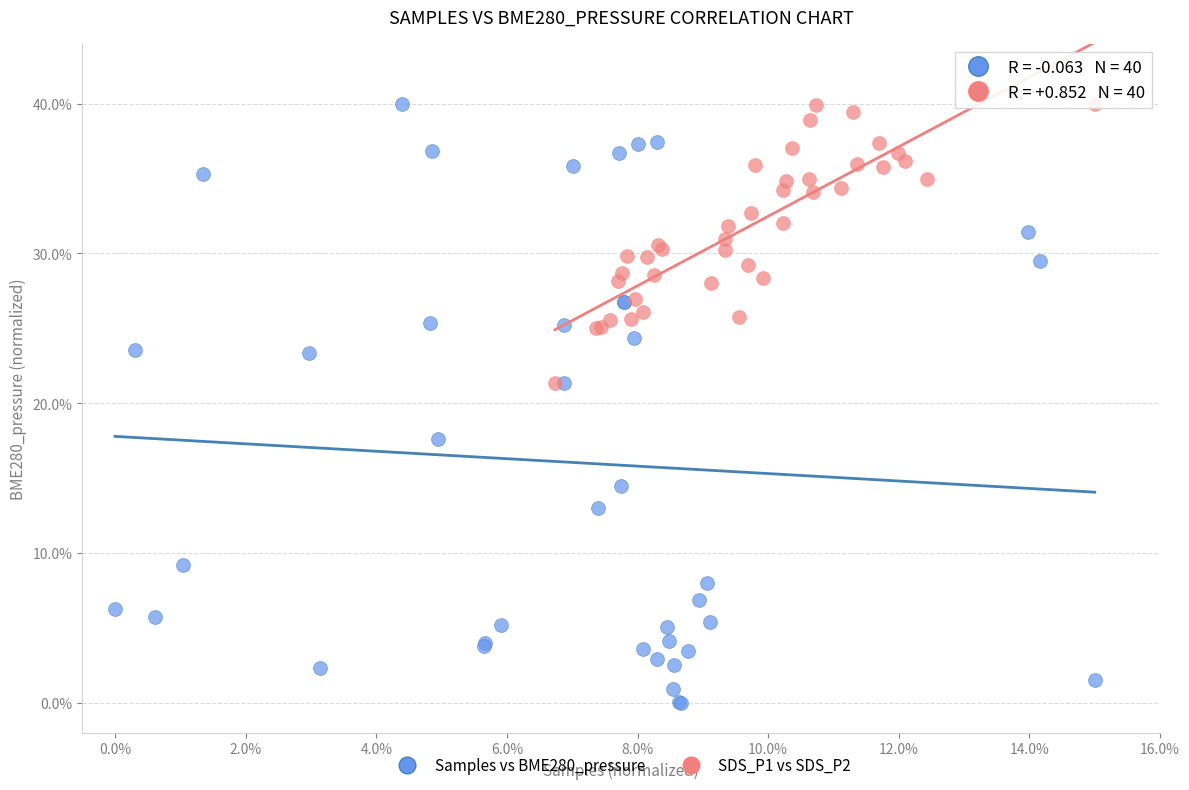

Which series contains the lowest Y value?

Samples vs BME280_pressure